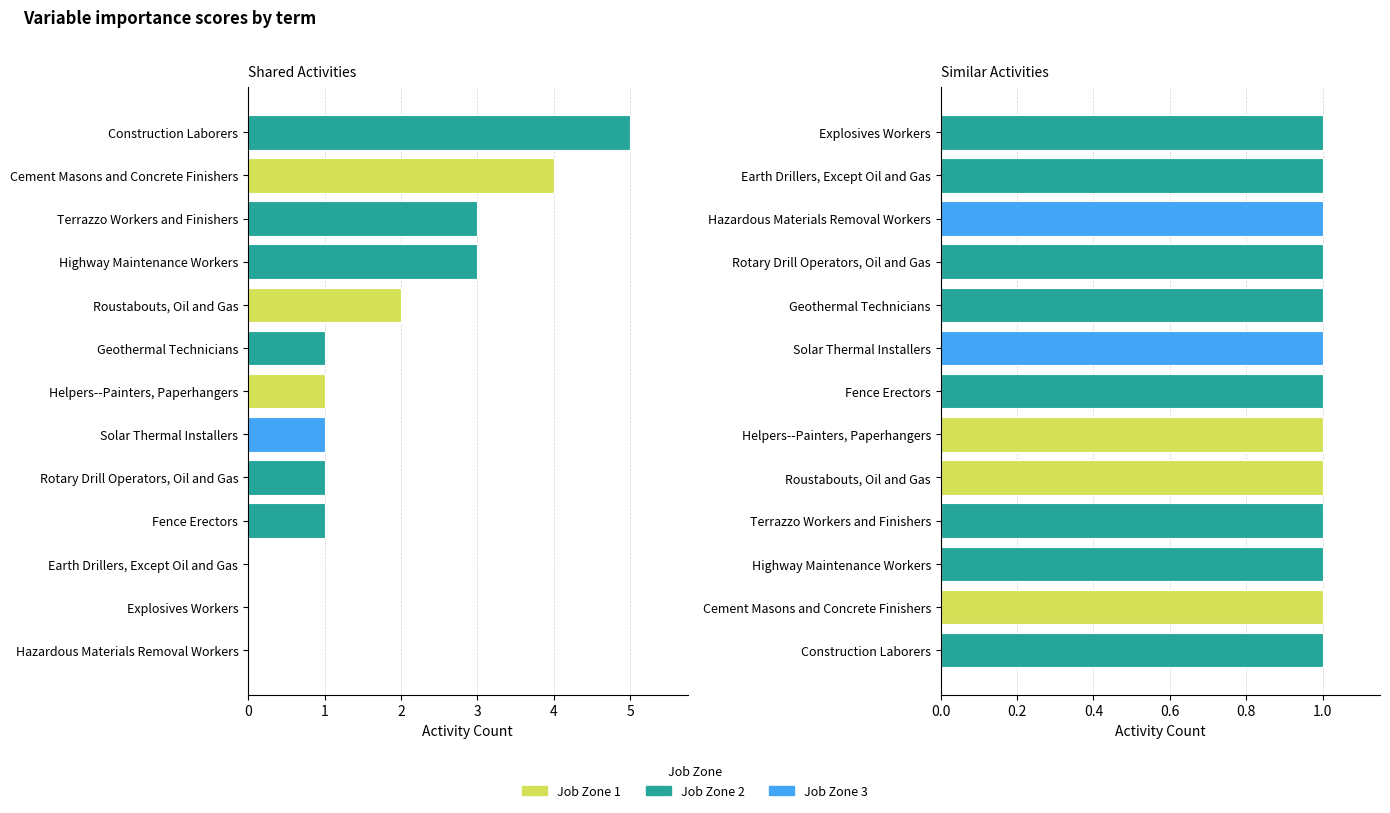

What is the difference between the maximum and minimum values?

5